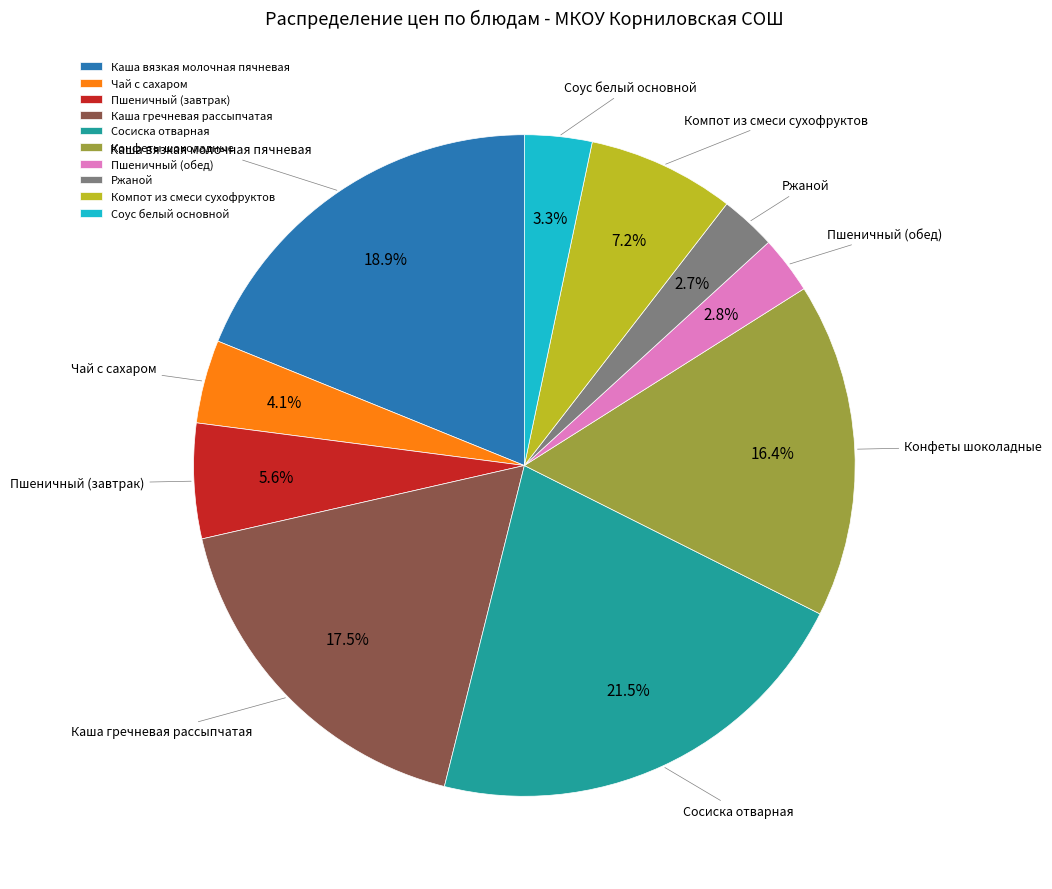

Which slice is the largest?

Сосиска отварная